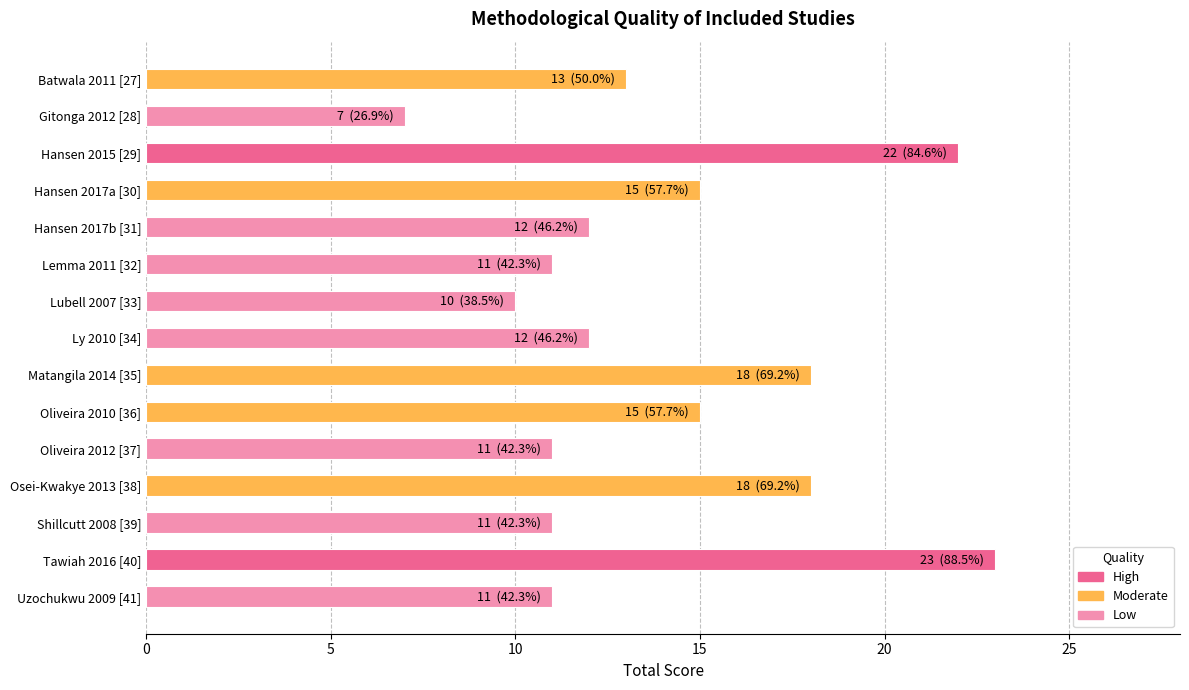

The chart shows a value of 18 at Matangila 2014 [35]. True or false?

True